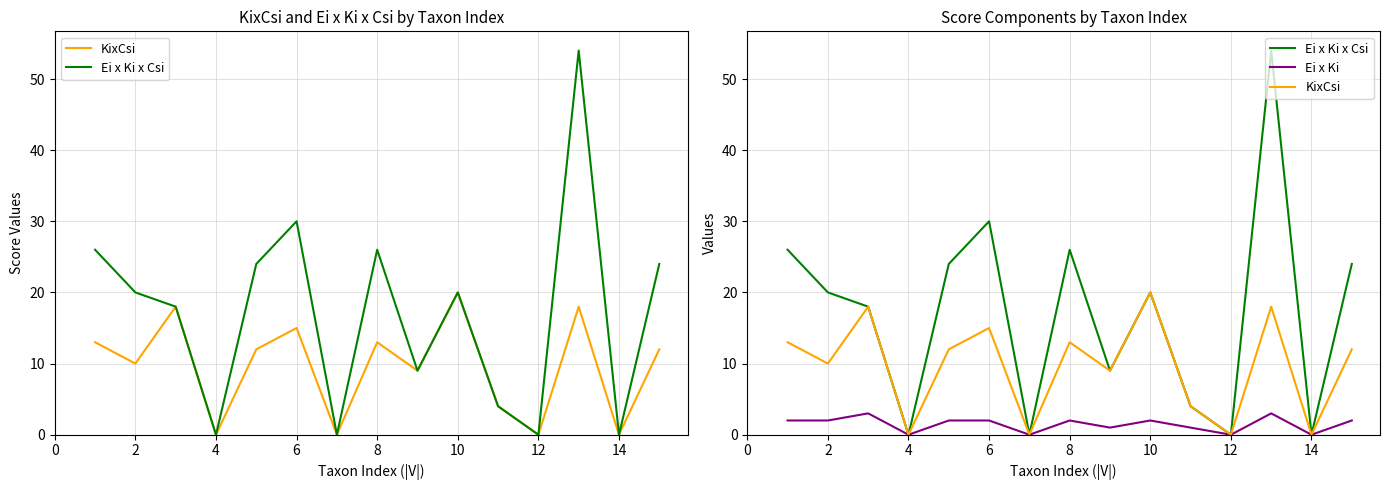

At which category does KixCsi reach its first local valley?

2